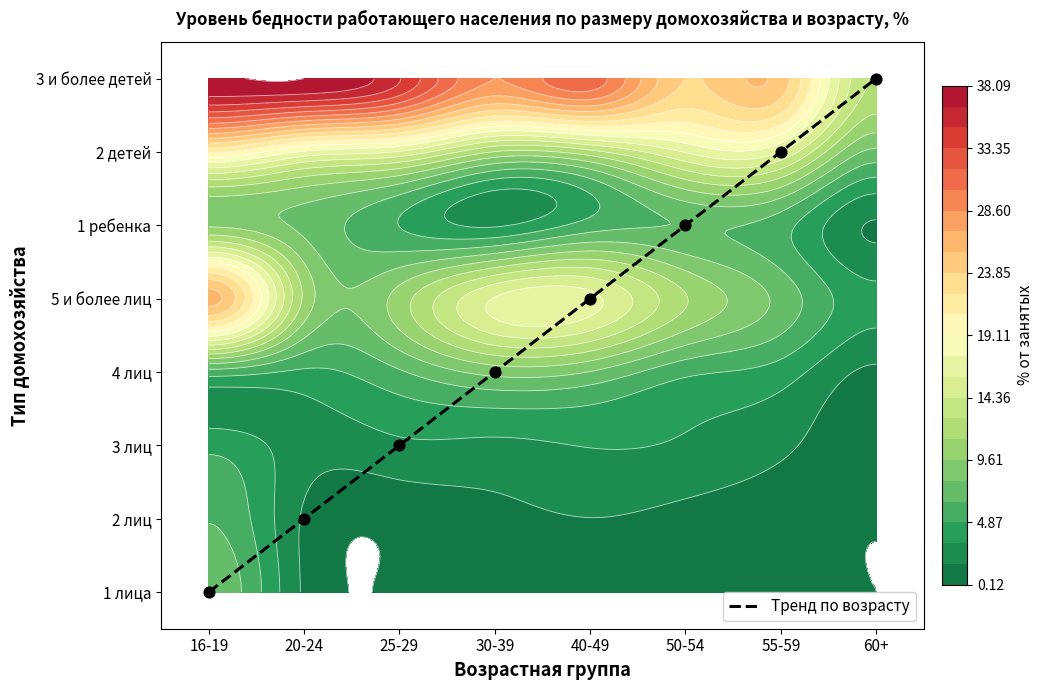

What is the ratio of the value at 40-49 to the value at 25-29?

2.0